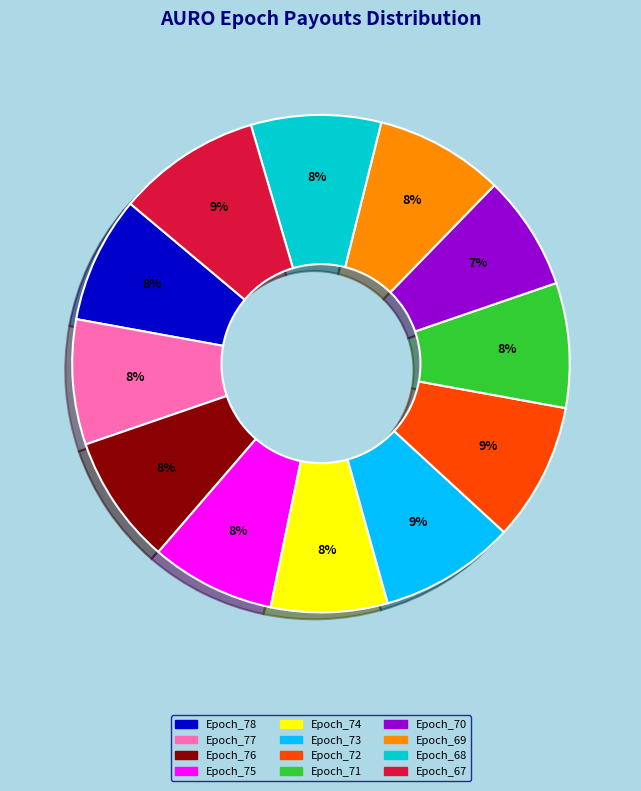

Combined, do Epoch_67 and Epoch_68 account for over 50%?

No